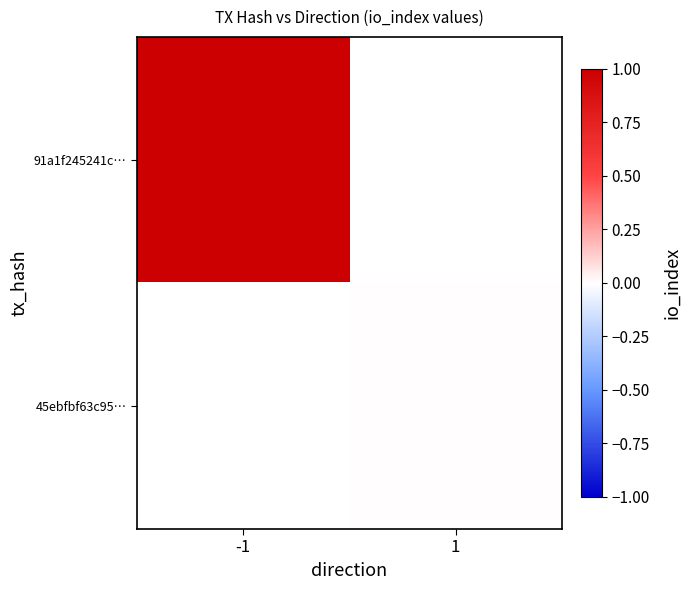

List the labels in order of 45ebfbf63c95… value, largest first.

-1, 1